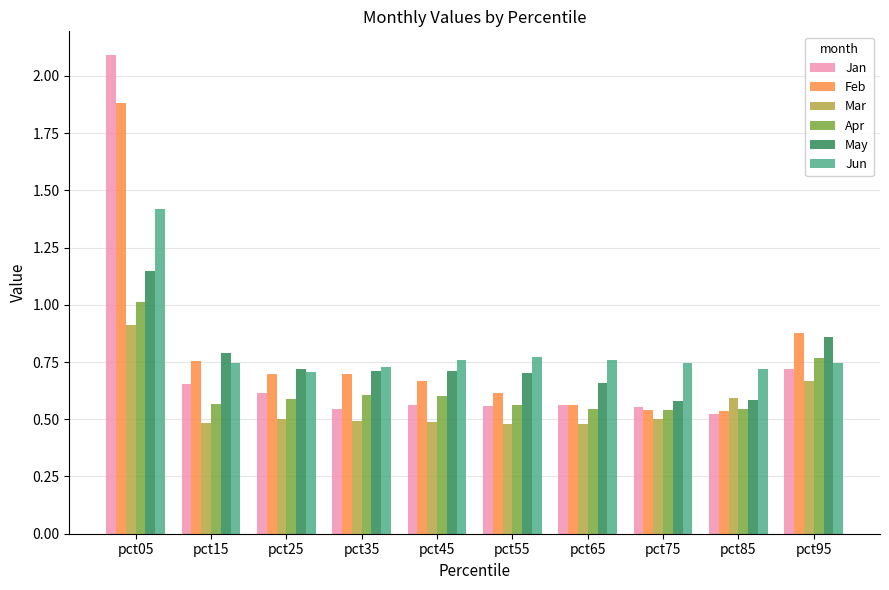

What is the highest value of the Apr series?

1.0